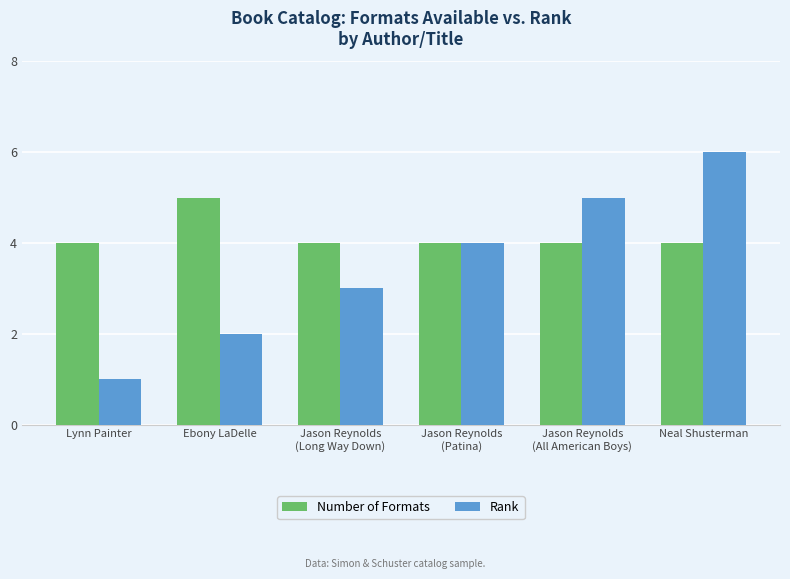

Is it true that Rank equals 6 at Neal Shusterman?

True